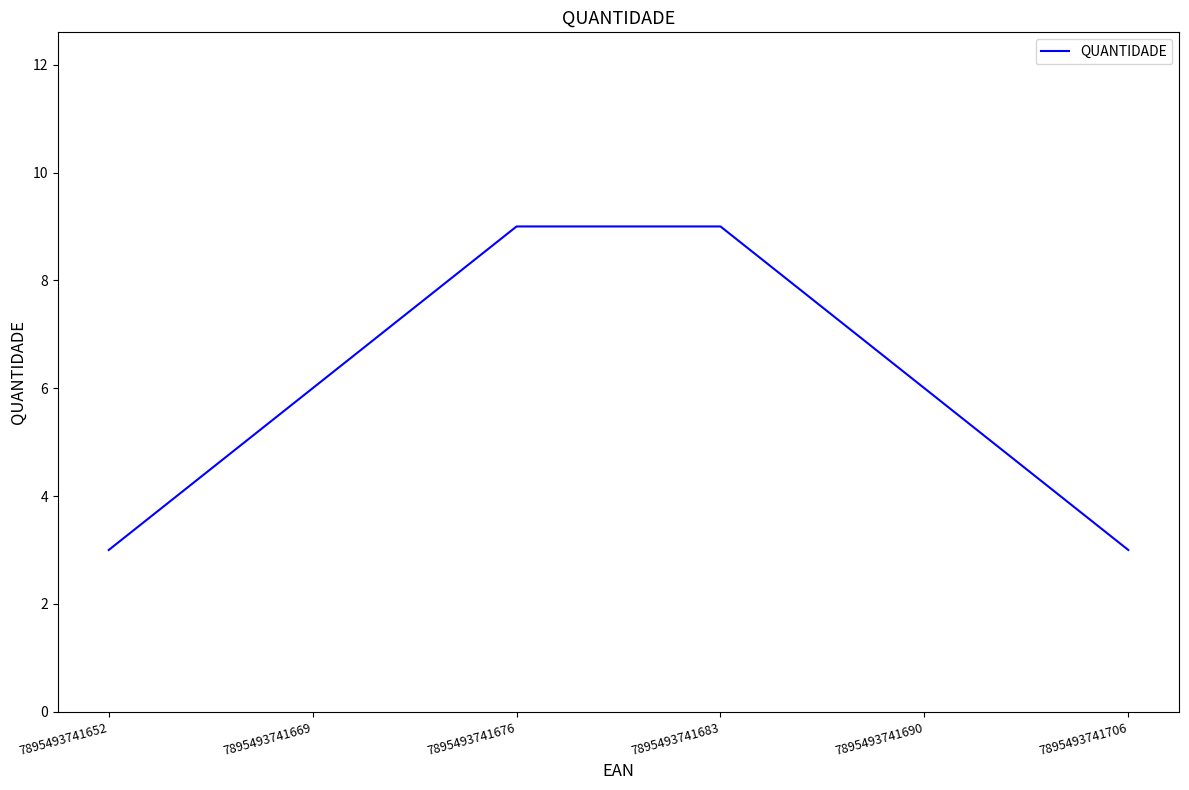

Which has a higher value, 7895493741690 or 7895493741706?

7895493741690